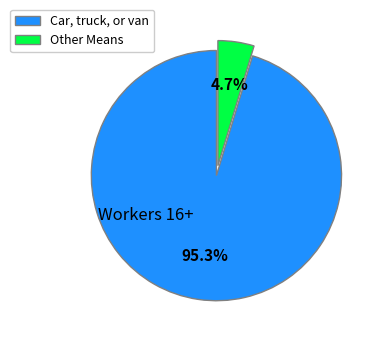

Combined, what portion of the pie is Other Means and Car, truck, or van?

100.0%